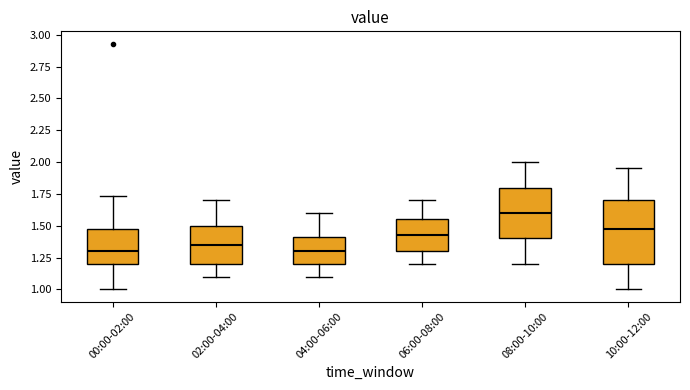

Where does the upper whisker of the box for 04:00-06:00 end on the y-axis? The values are not printed on the chart, so give them approximately, as read against the axis.

1.60